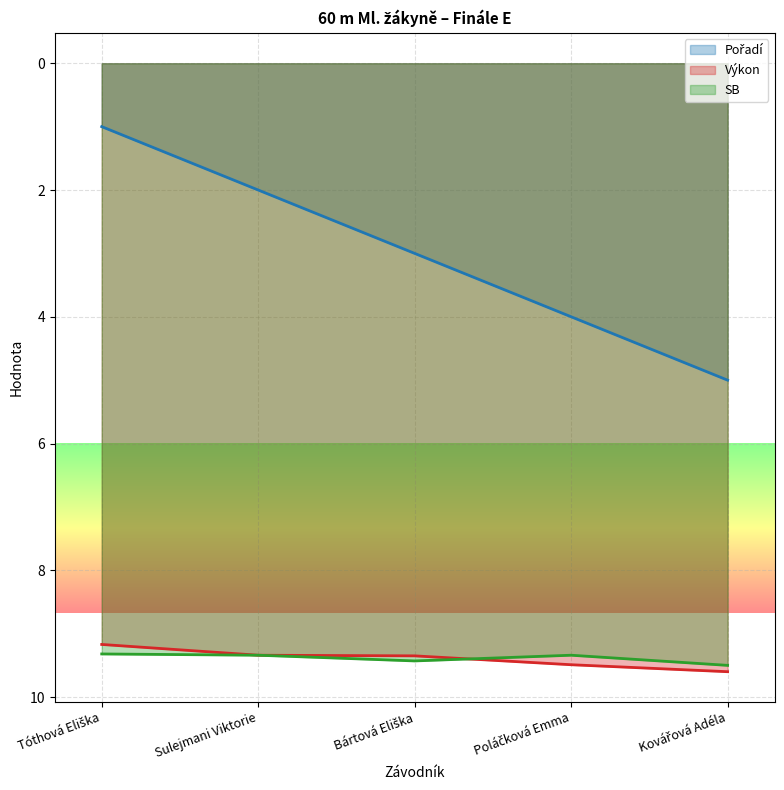

Rank the categories by Výkon value from lowest to highest.

Tóthová Eliška, Sulejmani Viktorie, Bártová Eliška, Poláčková Emma, Kovářová Adéla